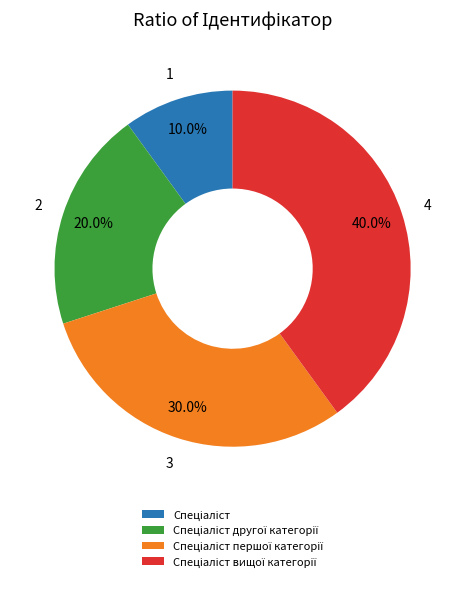

Is there any slice that represents more than half of the pie?

No